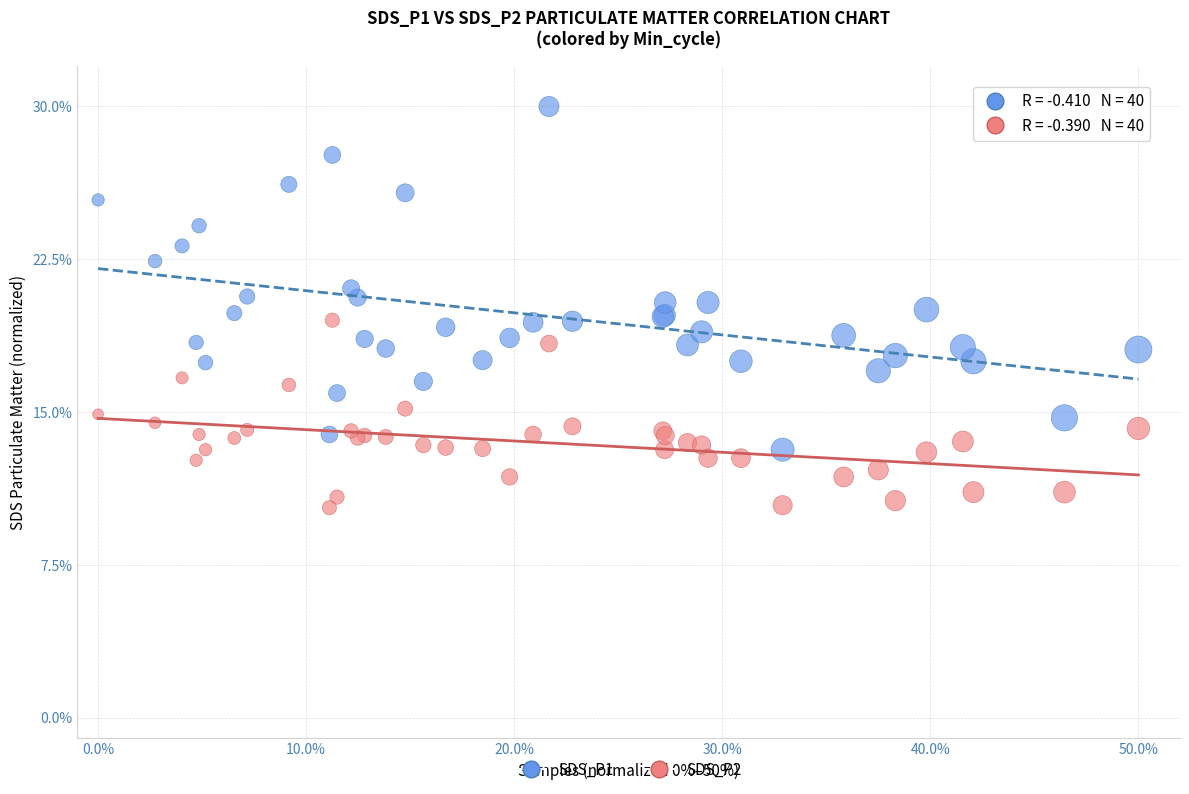

Which series reaches the minimum Y coordinate?

SDS_P2